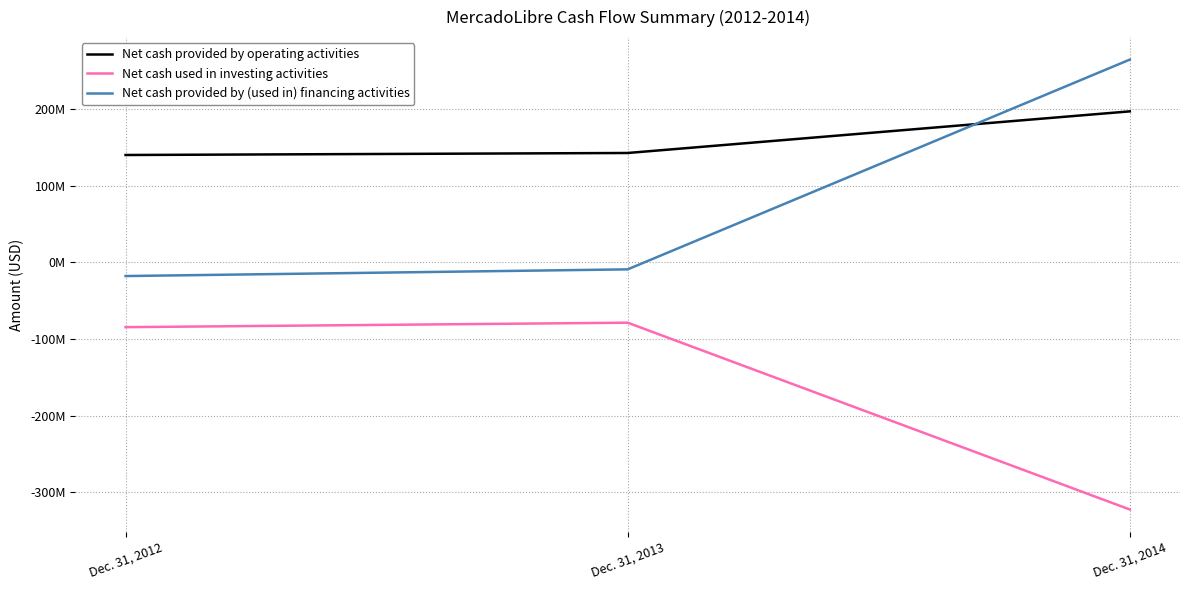

The Net cash provided by (used in) financing activities series shows -17962304 at Dec. 31, 2012. True or false?

True